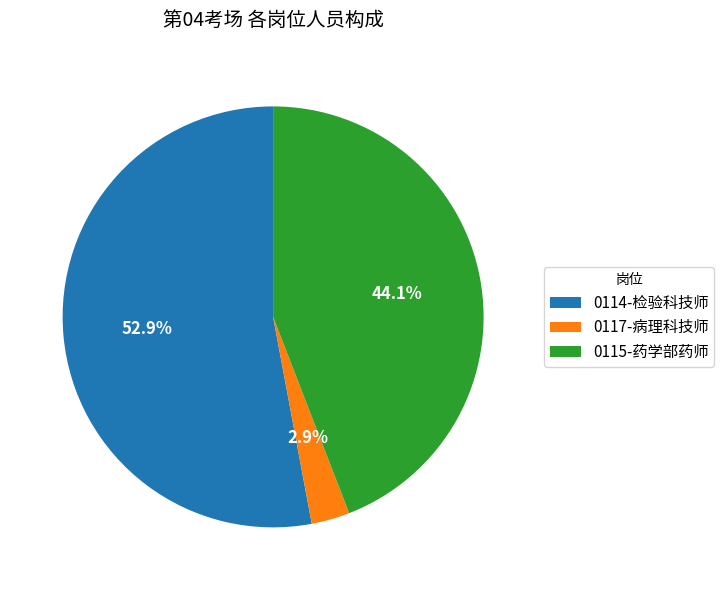

Is it true that 0115-药学部药师 is 44% of the pie?

True